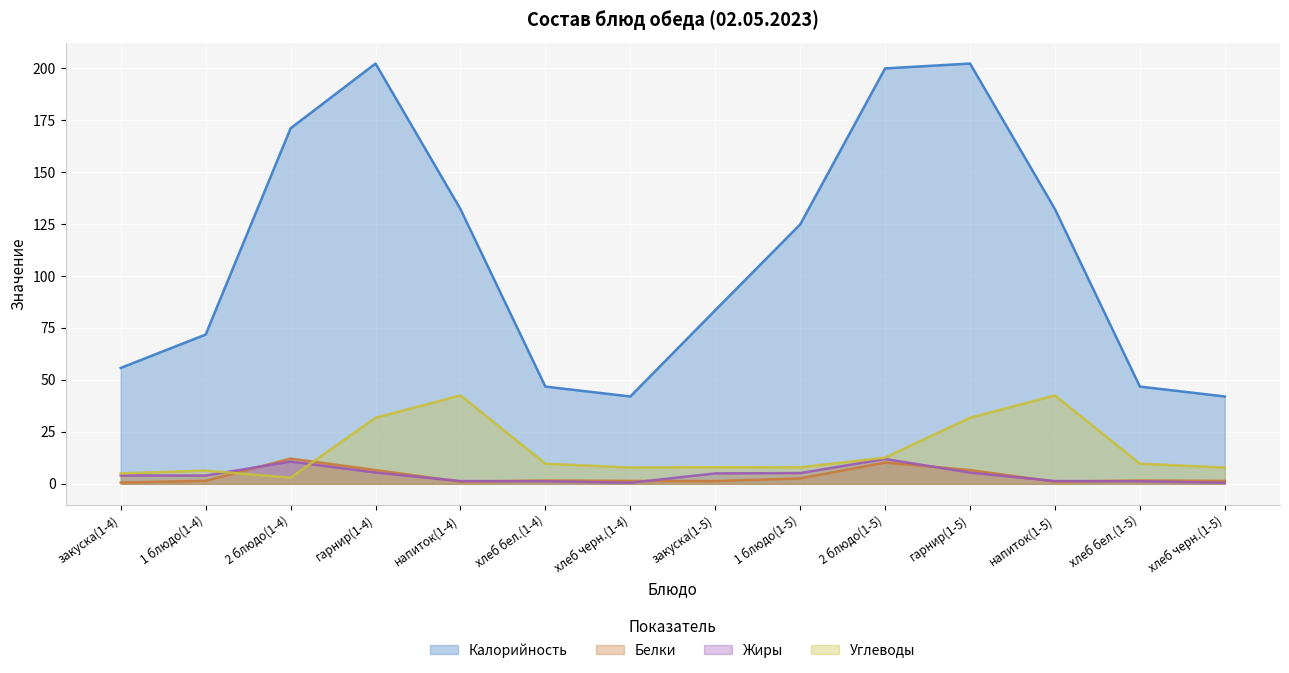

At which category is the sum across all series the highest?

гарнир(1-4)